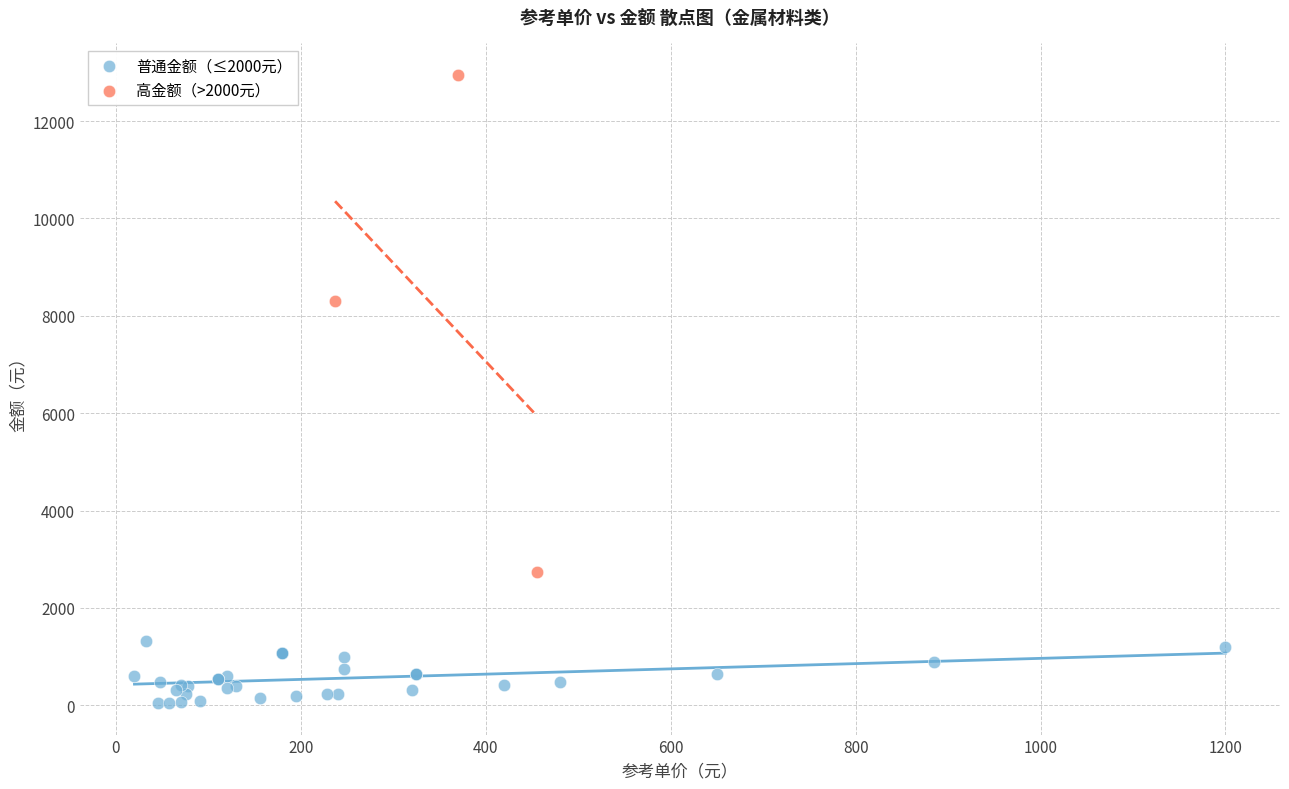

Which series has the widest spread of Y values?

高金额（>2000元）